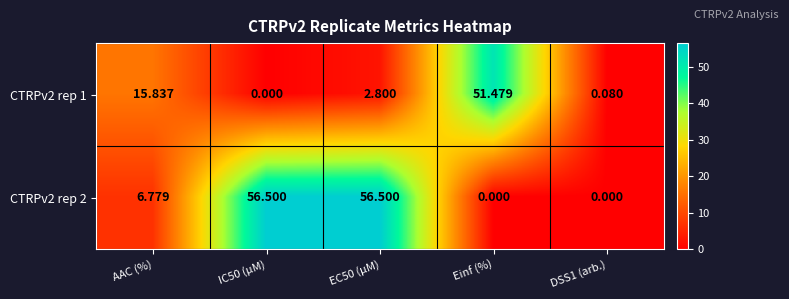

Where does the CTRPv2 rep 2 series first go above 6?

AAC (%)